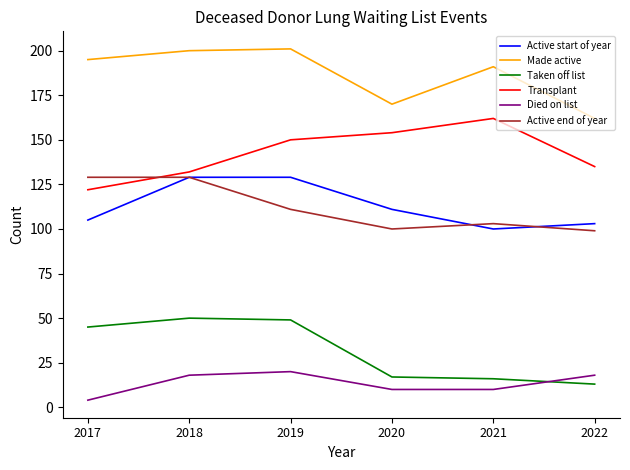

What is the difference between the highest and lowest values at 2021?

181